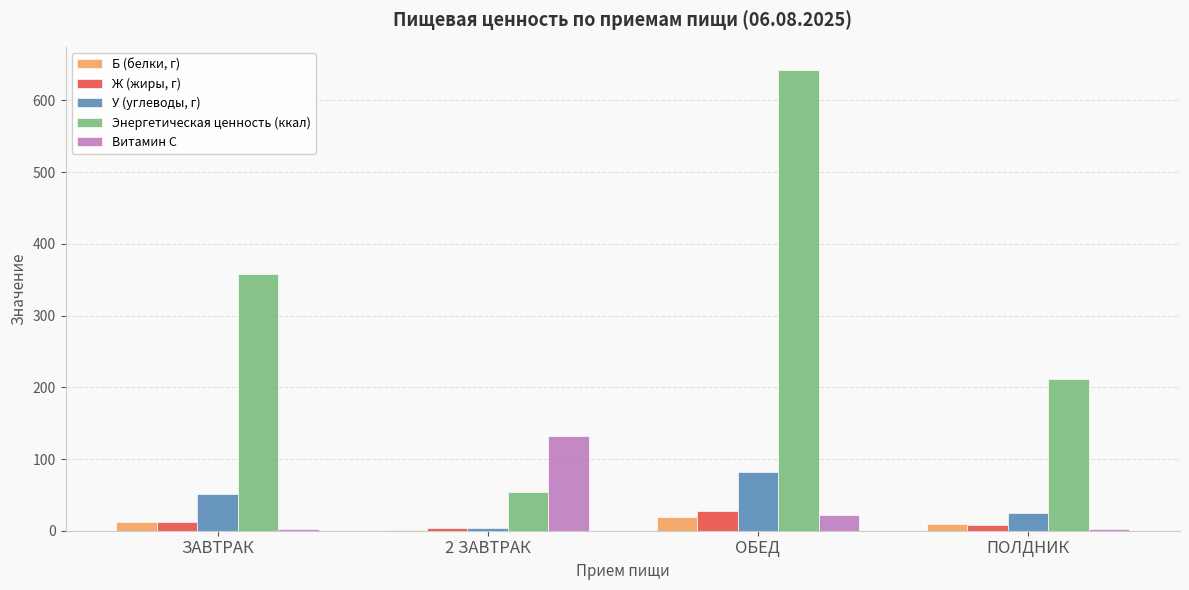

The У (углеводы, г) series shows 136.6 at ОБЕД. True or false?

False